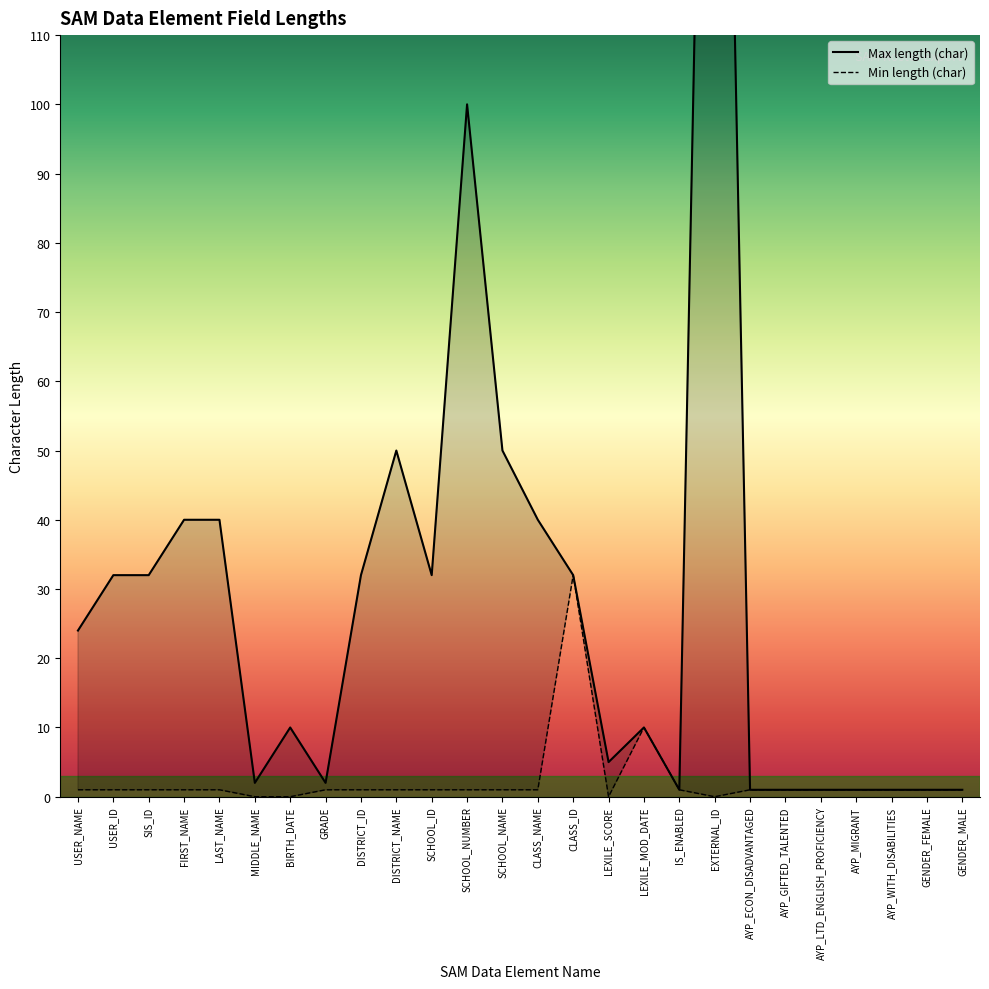

At which category is the sum across all series the highest?

EXTERNAL_ID